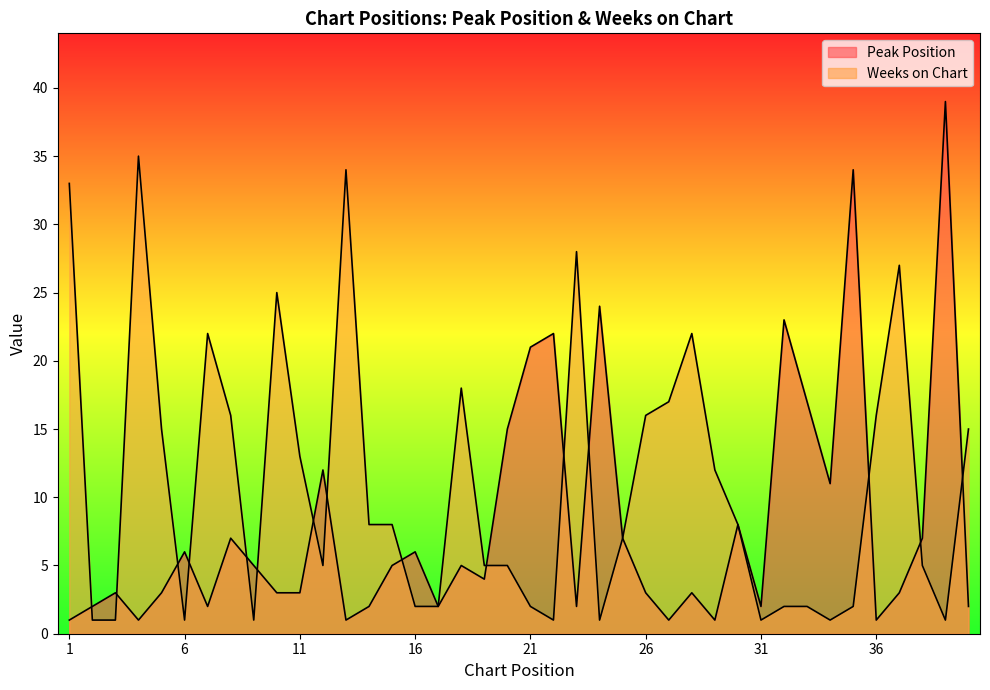

True or false: Peak Position has more than 1 points higher than both neighbors.

True